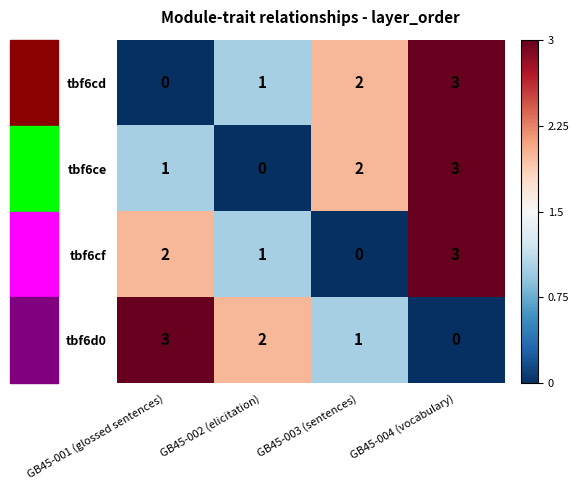

At how many categories does at least one series exceed 0?

4